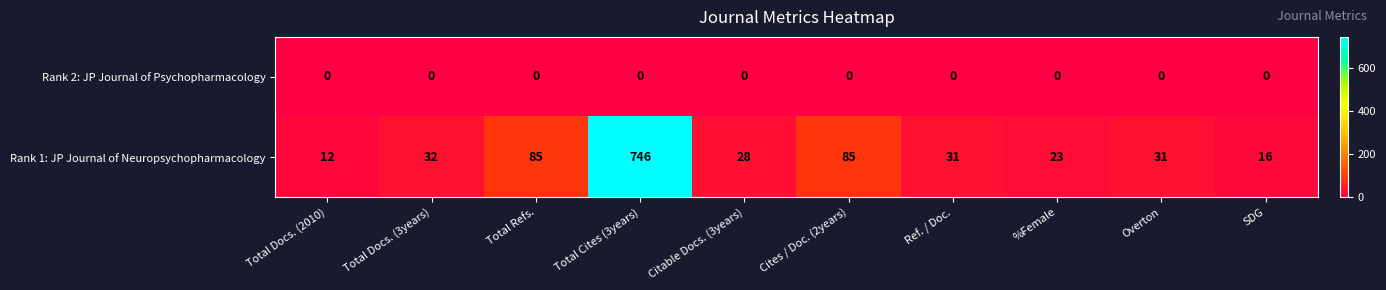

Count the number of categories in the chart.

10